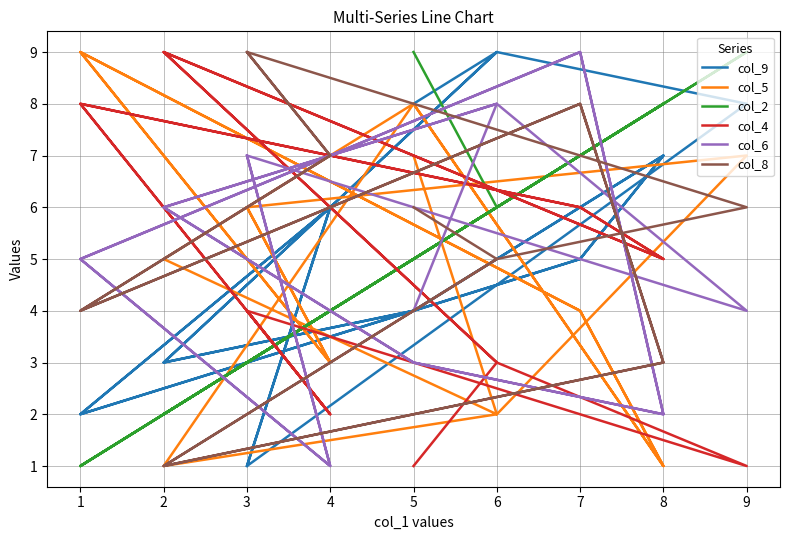

What are all the series names shown in the legend?

col_9, col_5, col_2, col_4, col_6, col_8